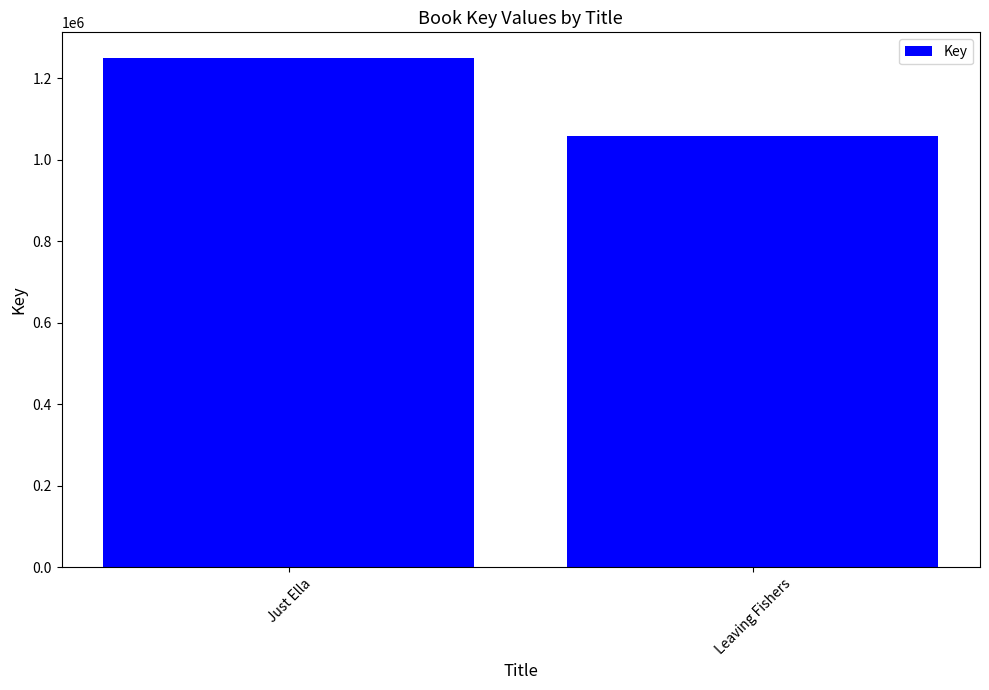

The chart shows a value of 1250524 at Just Ella. True or false?

True